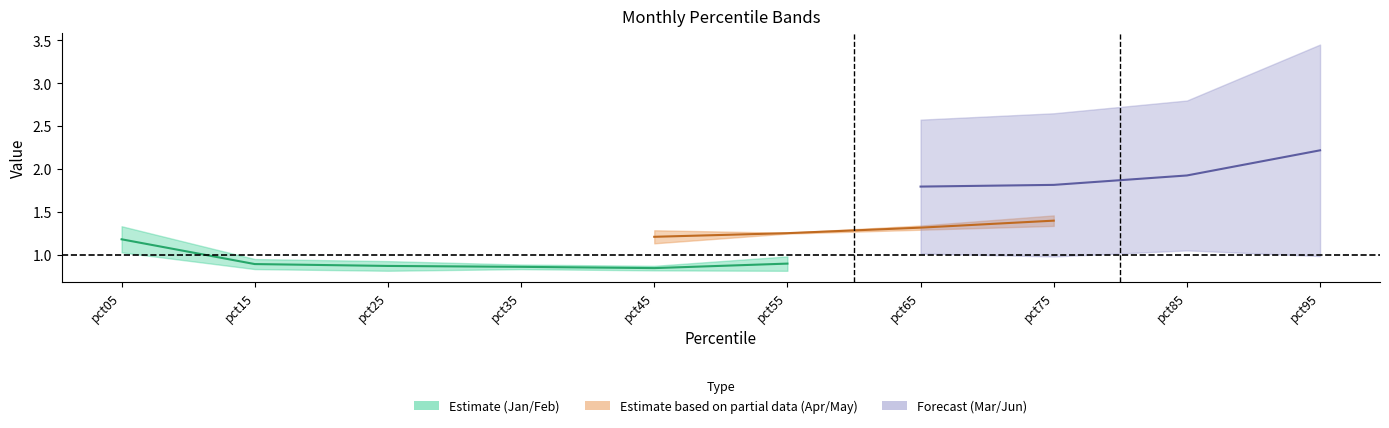

Is it true that Jun equals 2.5 at pct05?

False